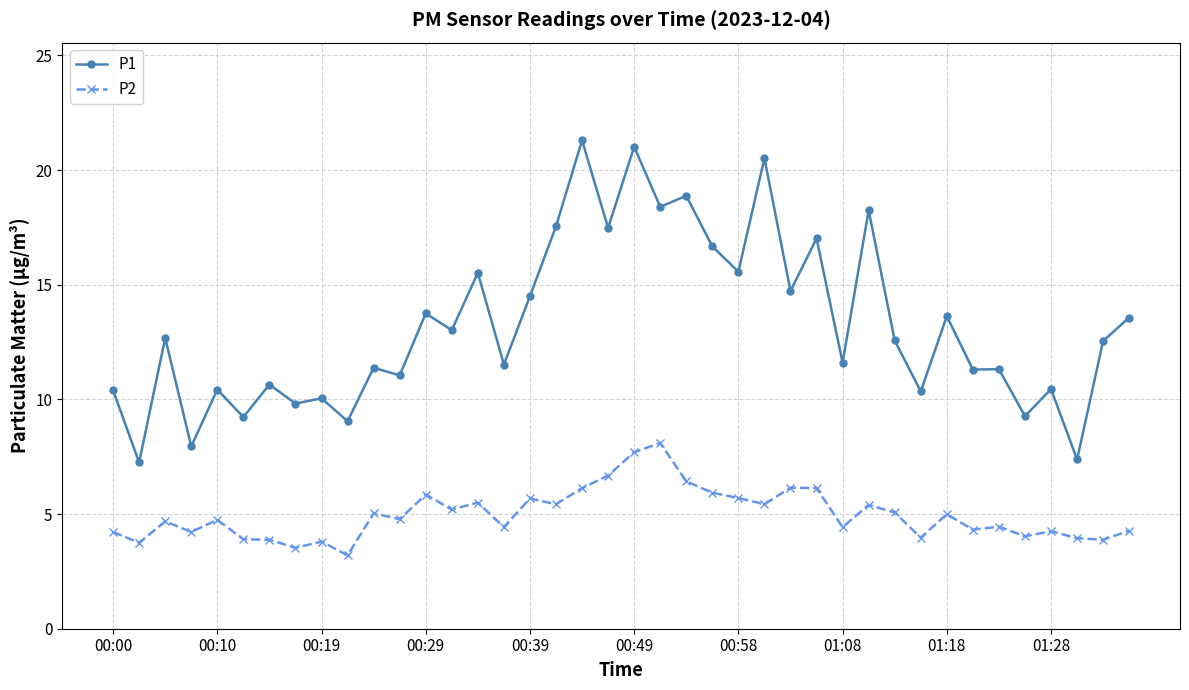

True or false: P1 has more than 1 points higher than both neighbors.

True